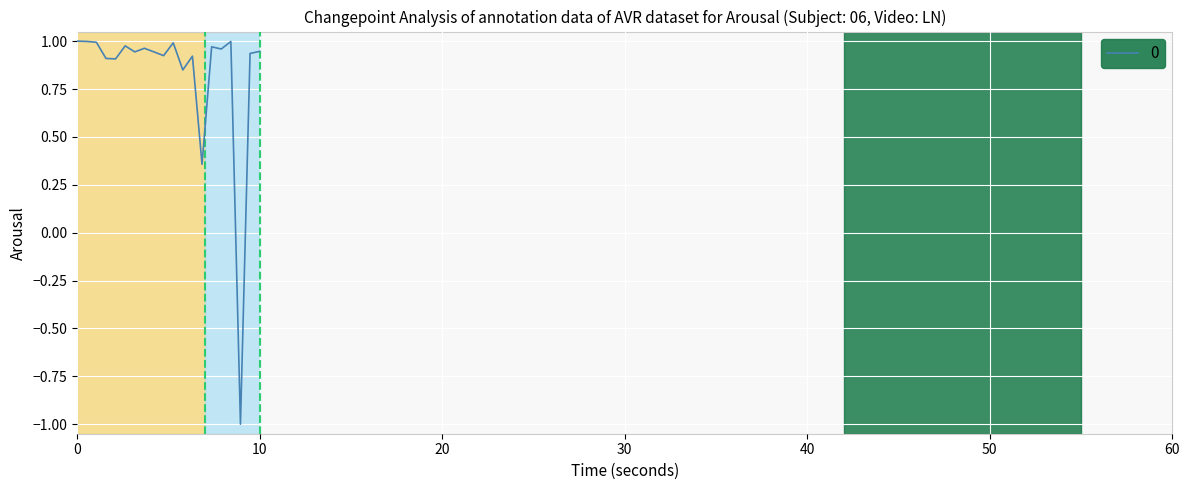

What is the minimum value shown in the chart?

-1.0